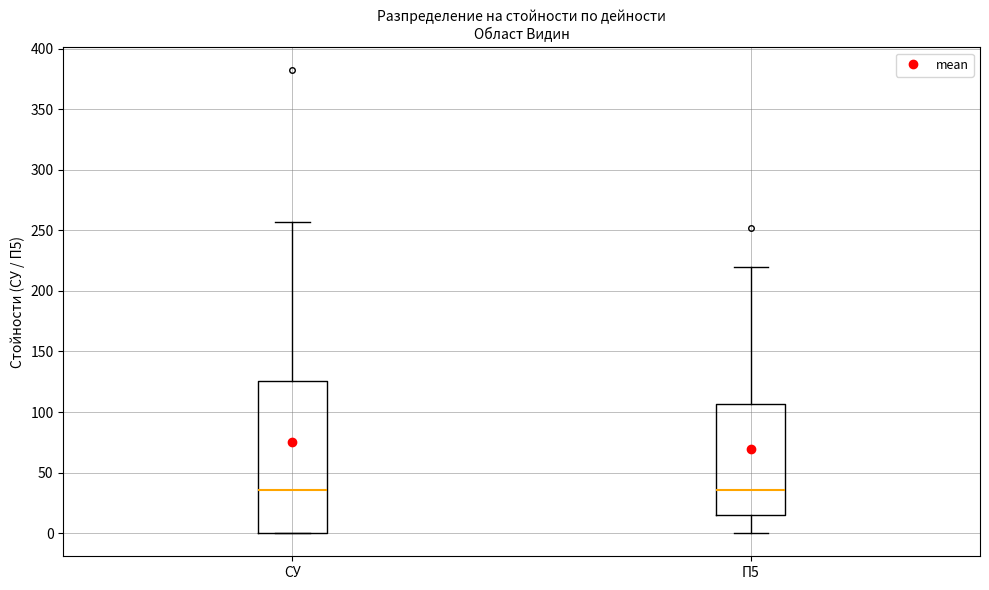

Reading left to right, read every box against the y-axis: the position of its median line, the range the box covers, and the ends of its whiskers. The values are not printed on the chart, so give them approximately, as read against the axis.

СУ: median 35, box 0 to 125, whiskers 0 to 255
П5: median 35, box 15 to 105, whiskers 0 to 220